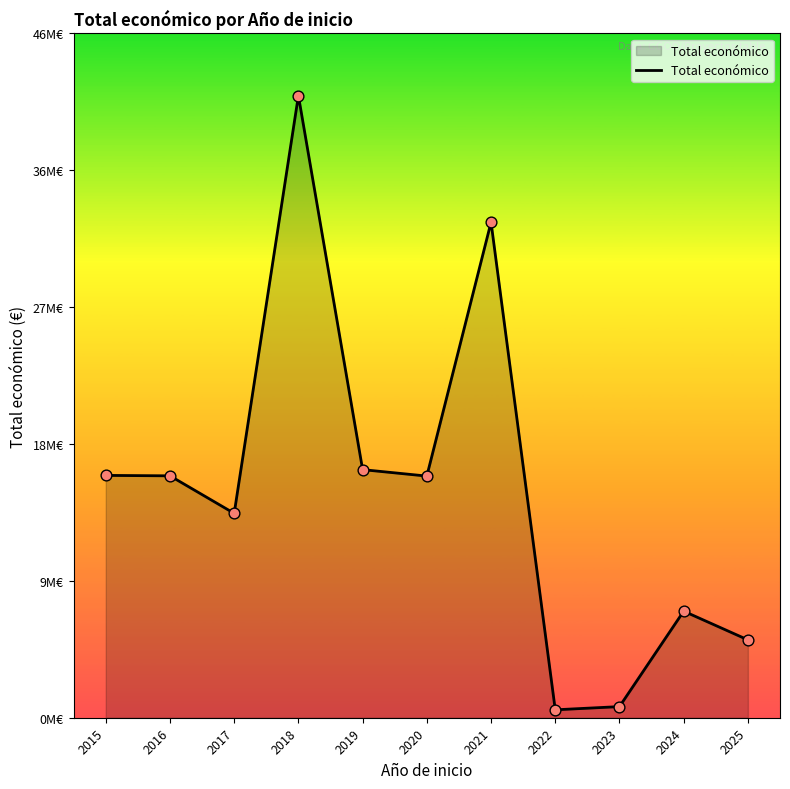

Between 2020 and 2015, which is larger?

2015